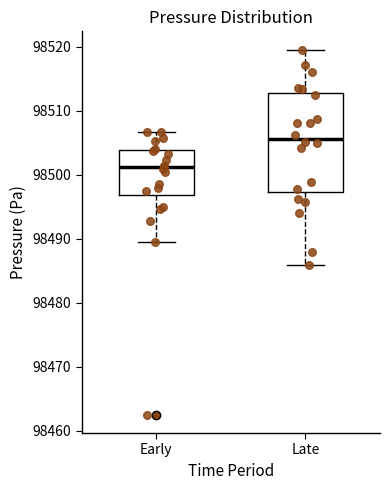

Comparing the boxes themselves (not the whiskers), which one is the tallest?

Late